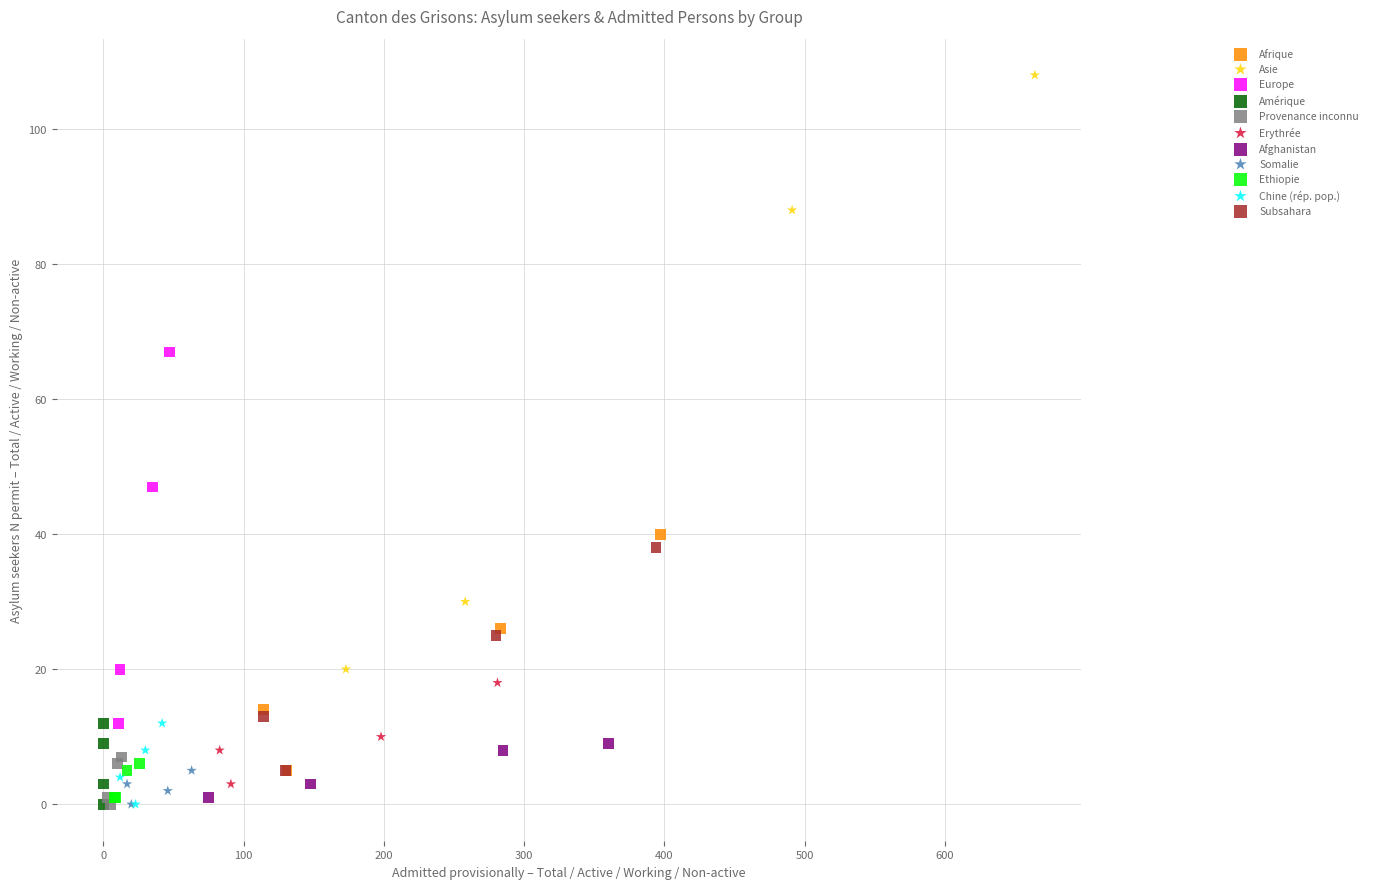

Which series reaches the maximum Y coordinate?

Asie